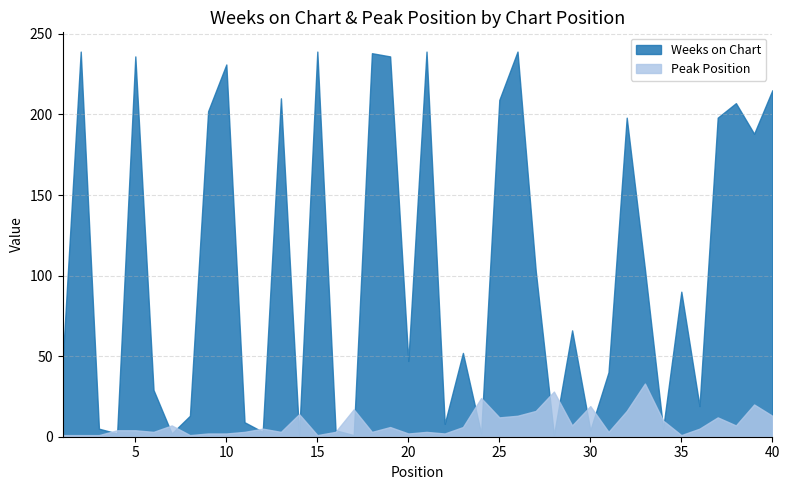

How many times do Peak Position and Weeks on Chart cross each other?

18